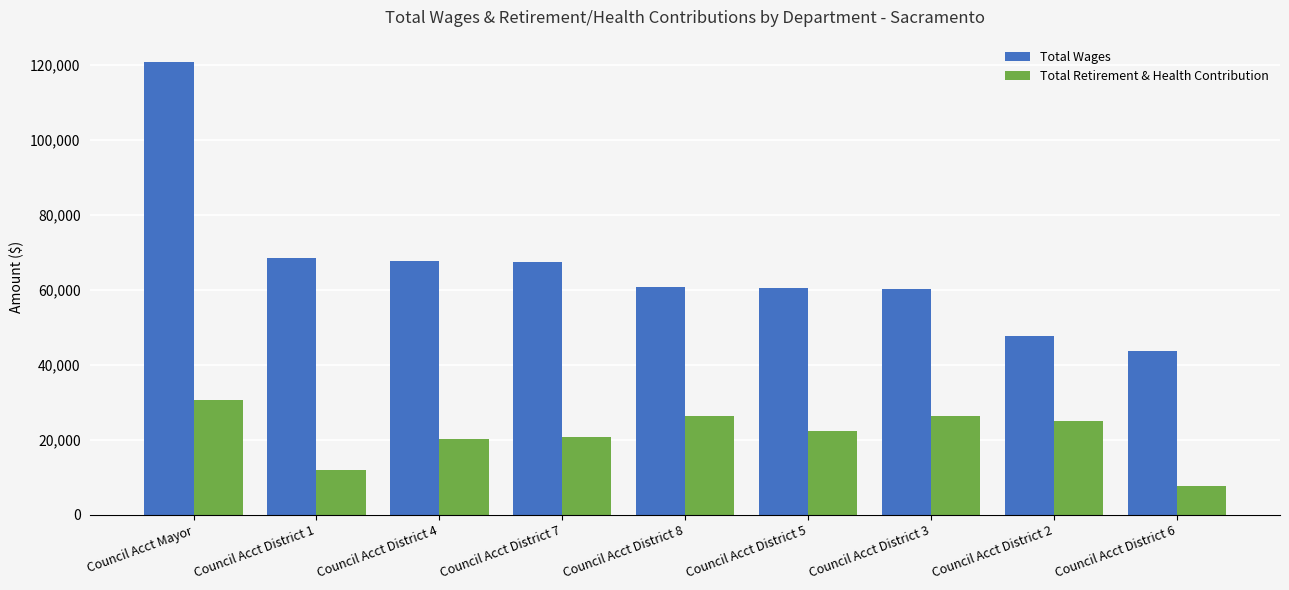

What is the average value of the Total Retirement & Health Contribution series?

21256